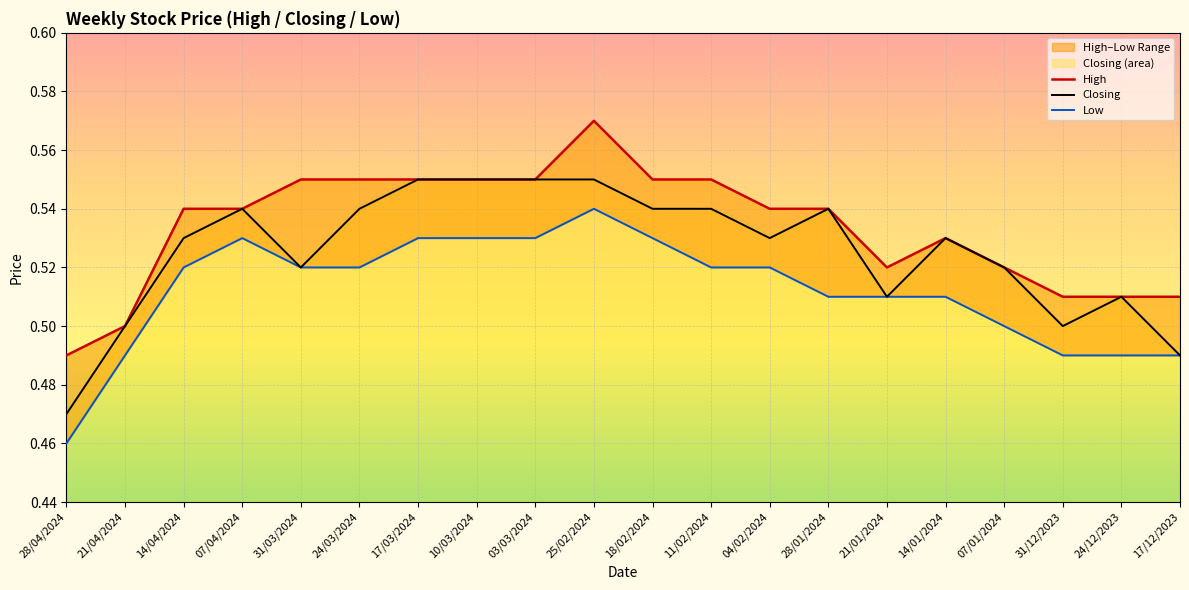

At which category does Low reach its first local peak?

07/04/2024